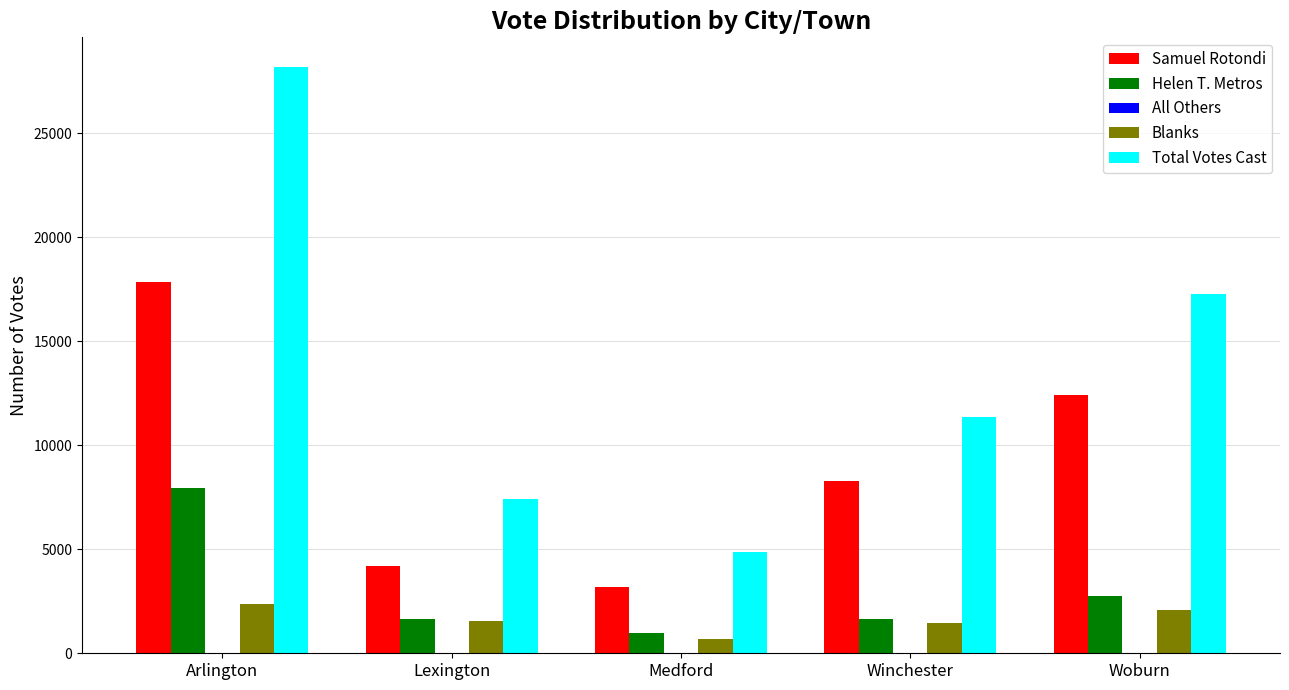

At which label is Samuel Rotondi closest to 10523?

Woburn